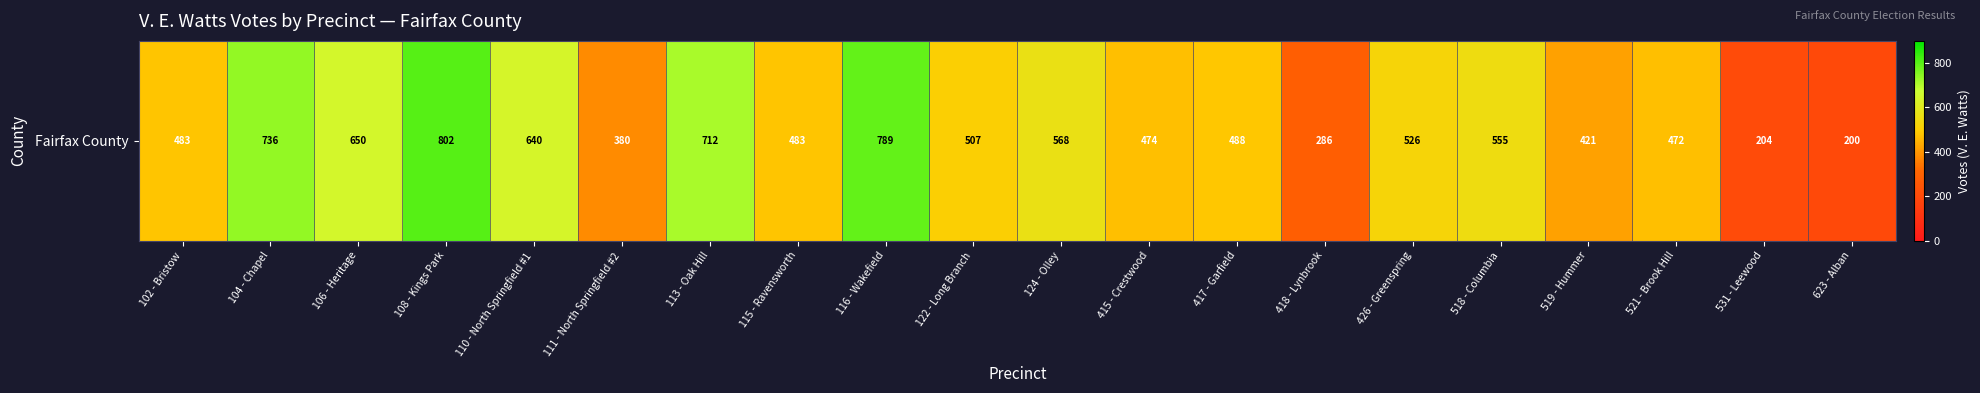

List the labels in order of value, smallest first.

623 - Alban, 531 - Leewood, 418 - Lynbrook, 111 - North Springfield #2, 519 - Hummer, 521 - Brook Hill, 415 - Crestwood, 102 - Bristow, 115 - Ravensworth, 417 - Garfield, 122 - Long Branch, 426 - Greenspring, 518 - Columbia, 124 - Olley, 110 - North Springfield #1, 106 - Heritage, 113 - Oak Hill, 104 - Chapel, 116 - Wakefield, 108 - Kings Park